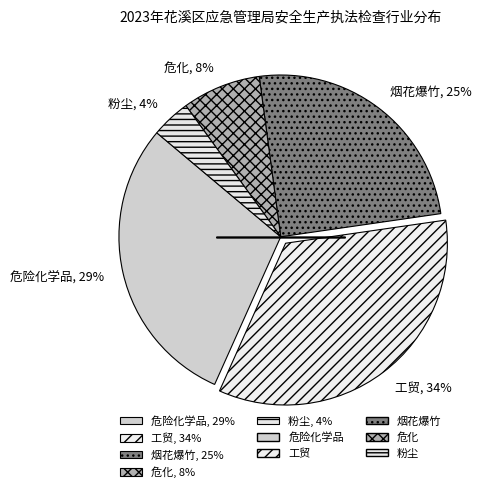

Which slice is the largest?

工贸